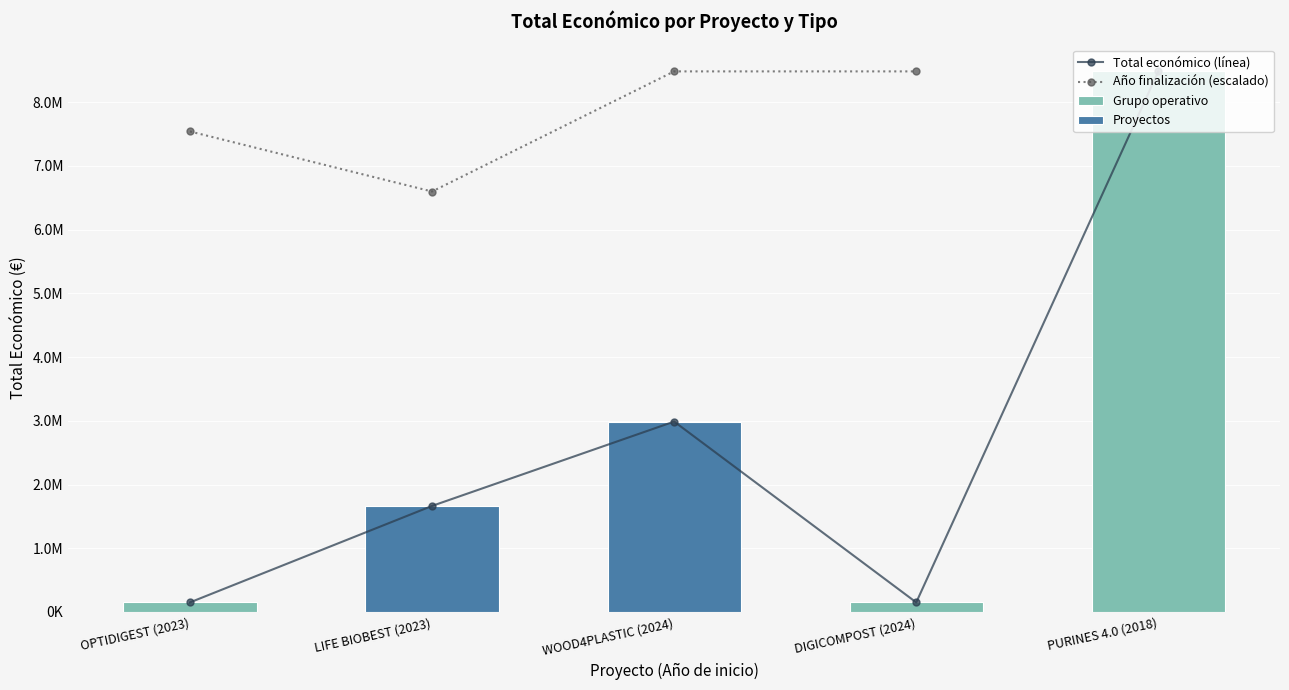

How many data points are above 1664600?

2